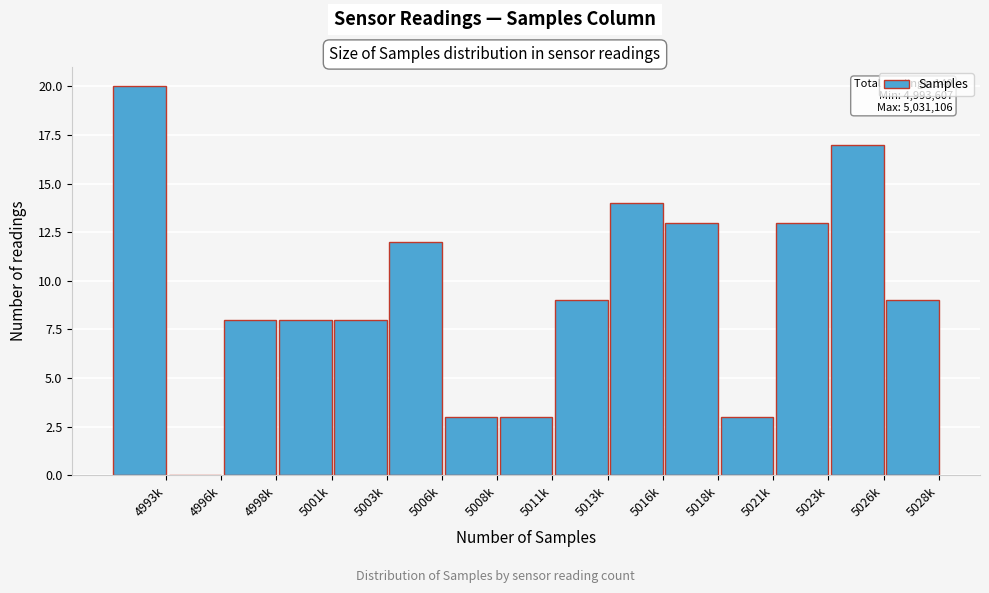

Reading right to left, transcribe all the data shown in this chart.

5028k=9	5026k=17	5023k=13	5021k=3	5018k=13	5016k=14	5013k=9	5011k=3	5008k=3	5006k=12	5003k=8	5001k=8	4998k=8	4996k=0	4993k=20